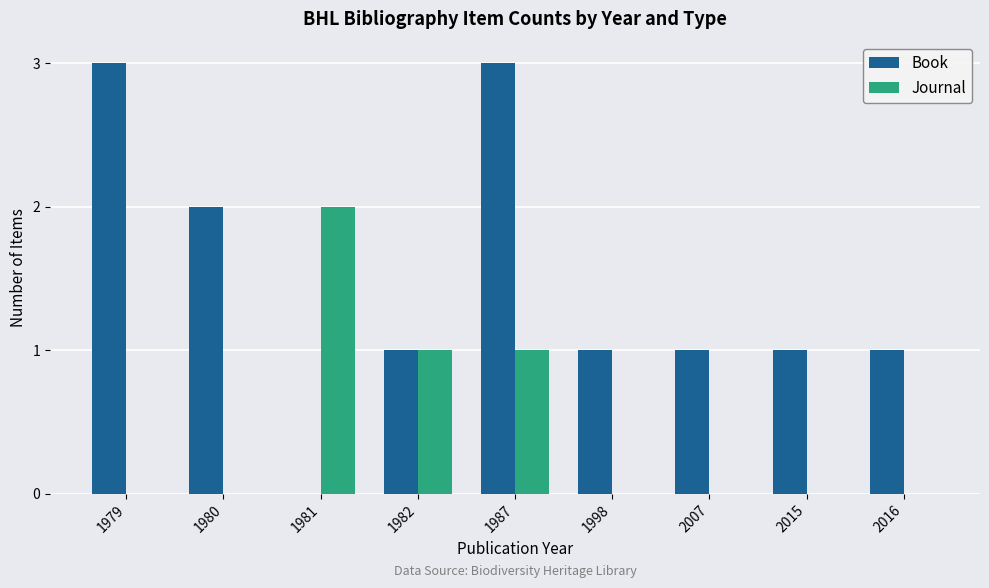

At which category is the sum across all series the highest?

1987